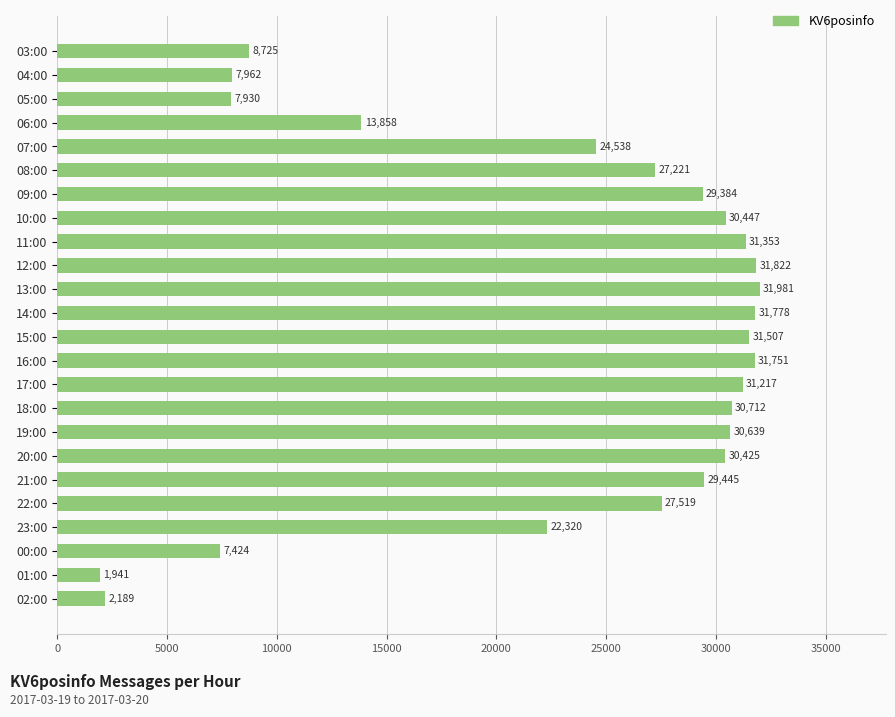

Between 15:00 and 09:00, which is larger?

15:00